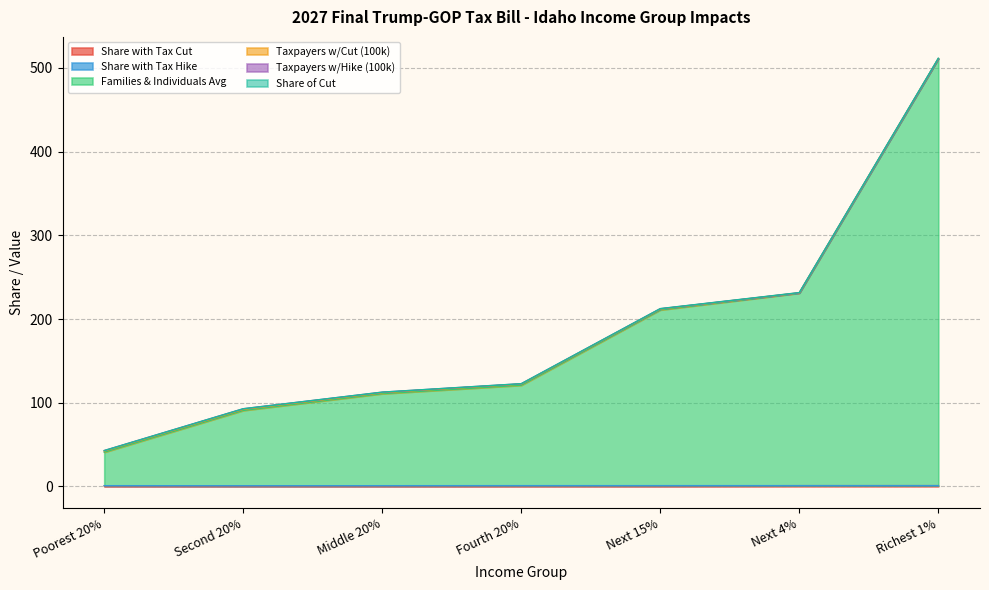

What is the value of the Families & Individuals Avg point at the 2nd from the left?

90.9